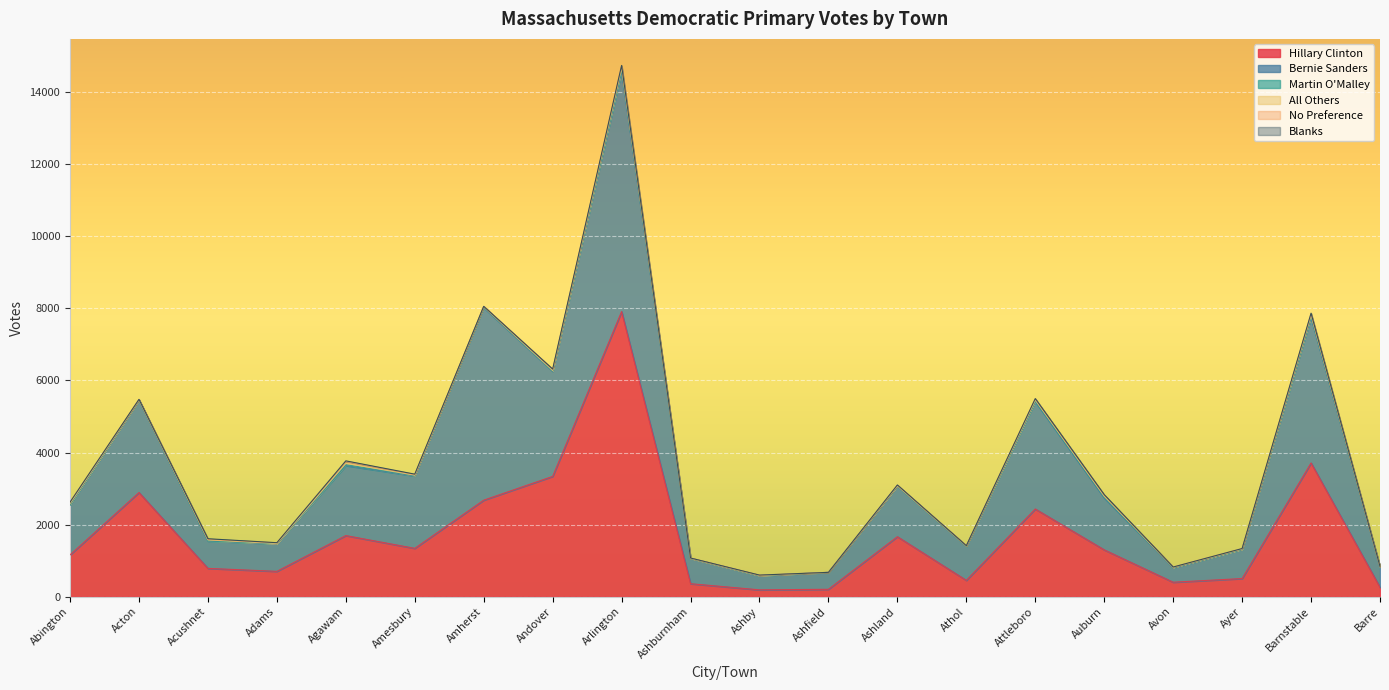

Which series changed the most between Amherst and Attleboro?

Bernie Sanders